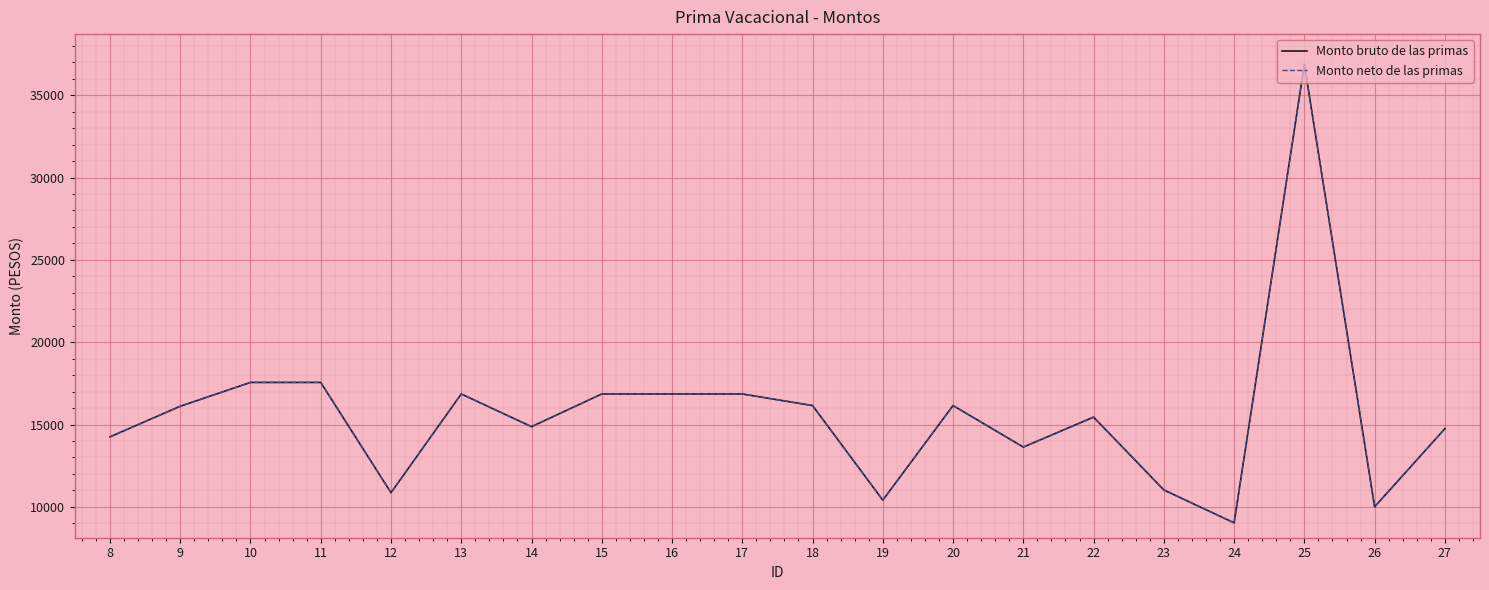

True or false: Monto neto de las primas has a value of 14870.0 at 14.

True